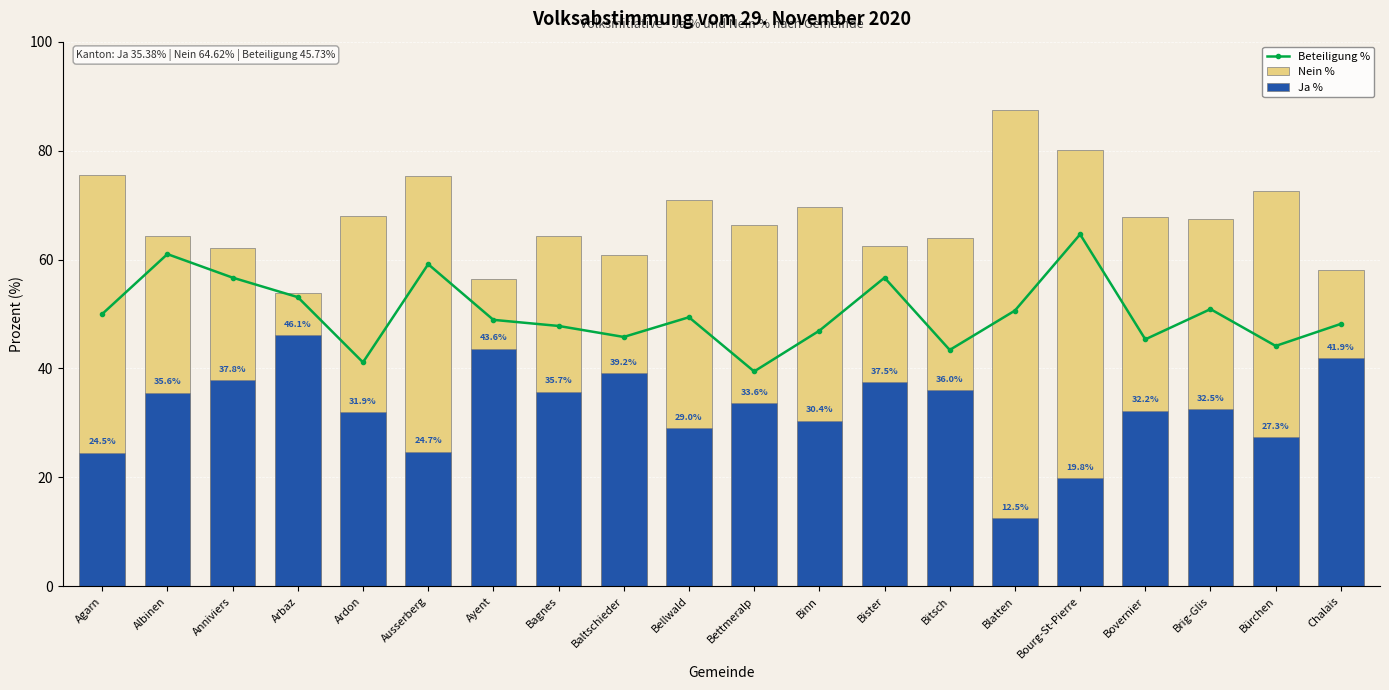

What is the value of the Ja % bar at the 19th from the left?

27.3